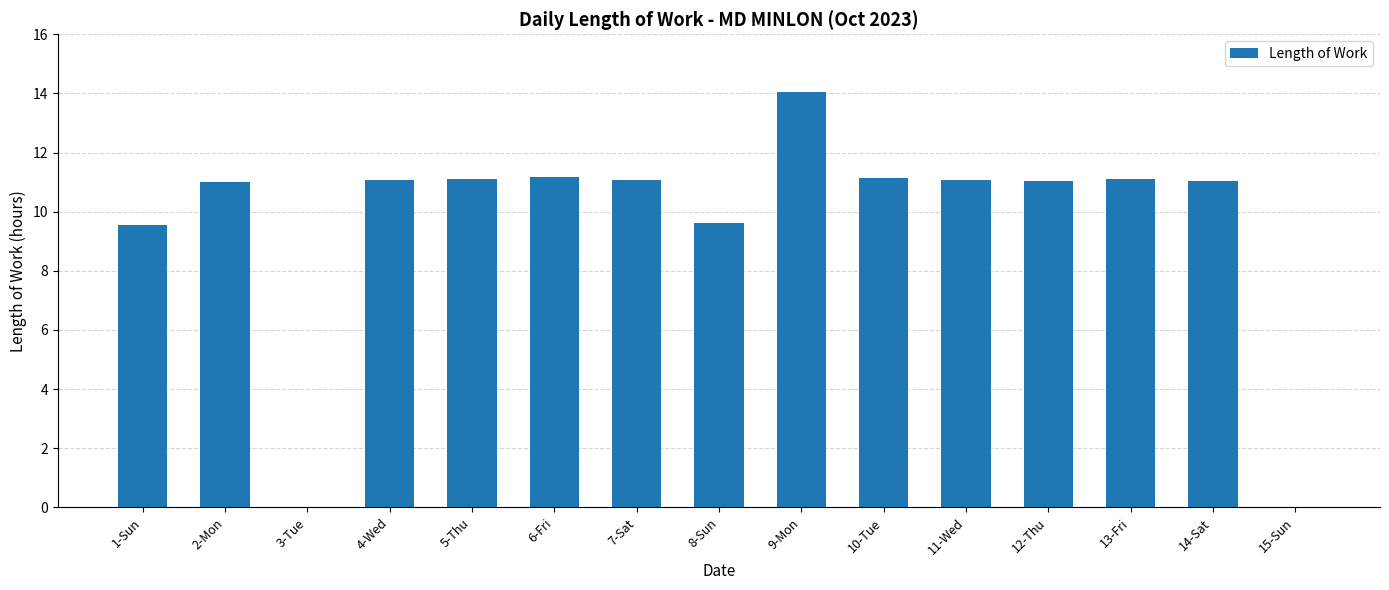

What is the ratio of the value at 13-Fri to the value at 14-Sat?

1.0